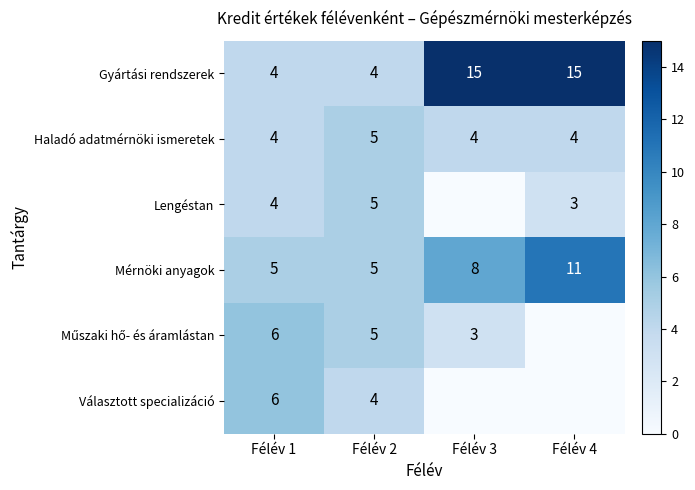

What is the sum of the Gyártási rendszerek values at Félév 1 and Félév 3?

19